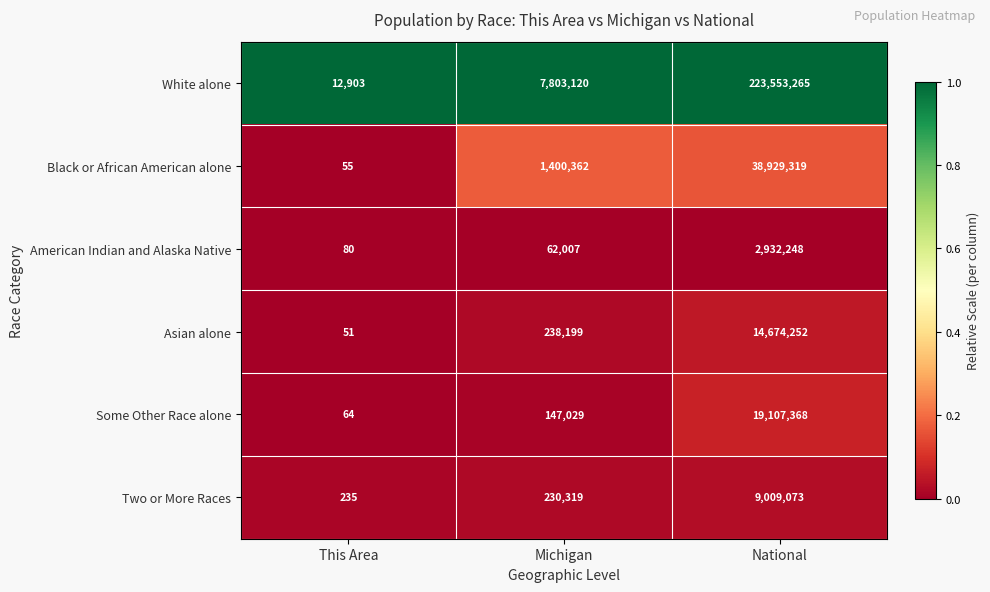

At which category is the sum across all series the highest?

National